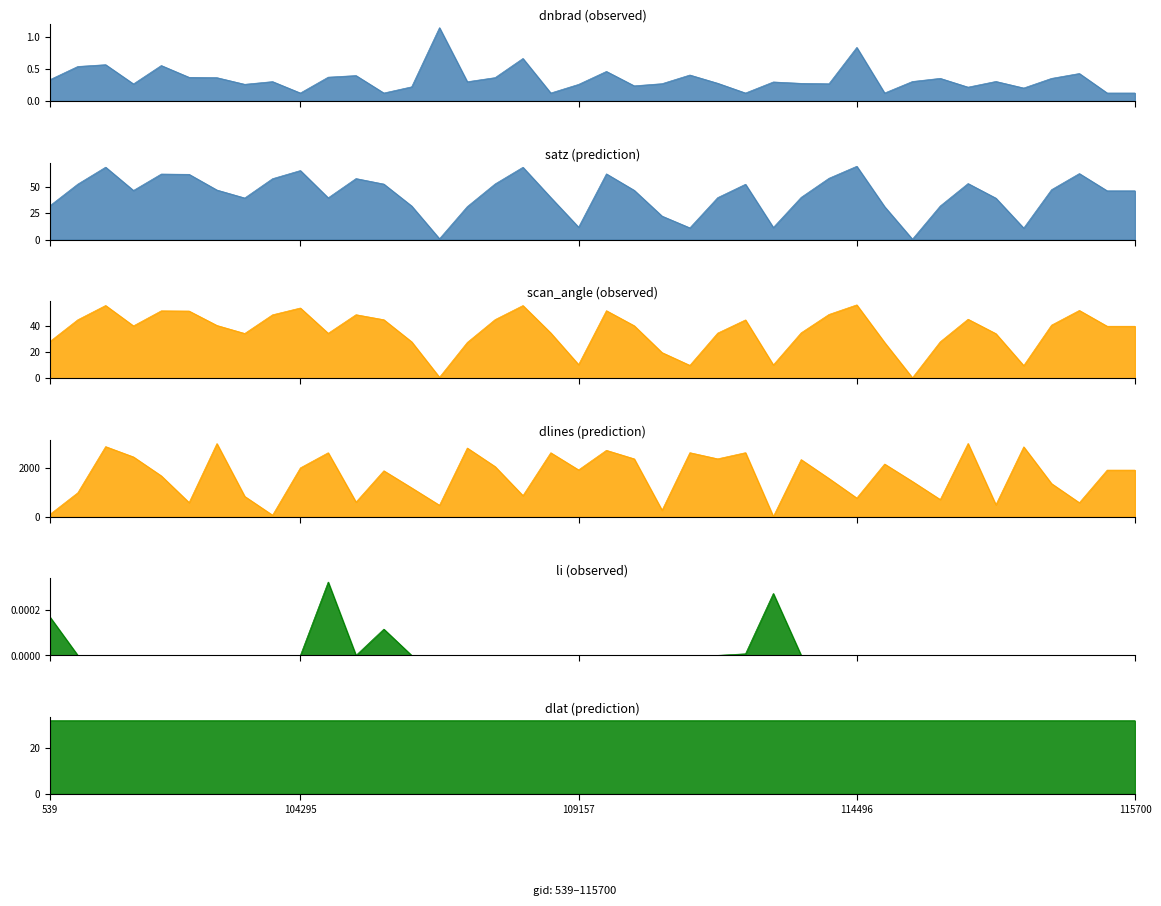

Which series changed the most between 115209 and 115321?

dlines